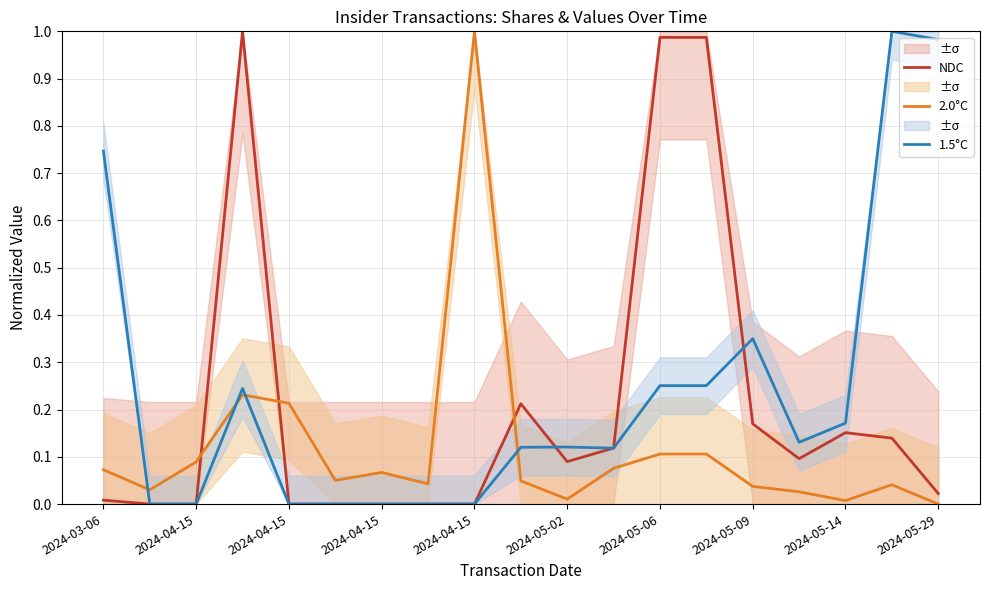

In 1.5°C, how many points are higher than both neighbors (excluding endpoints)?

4